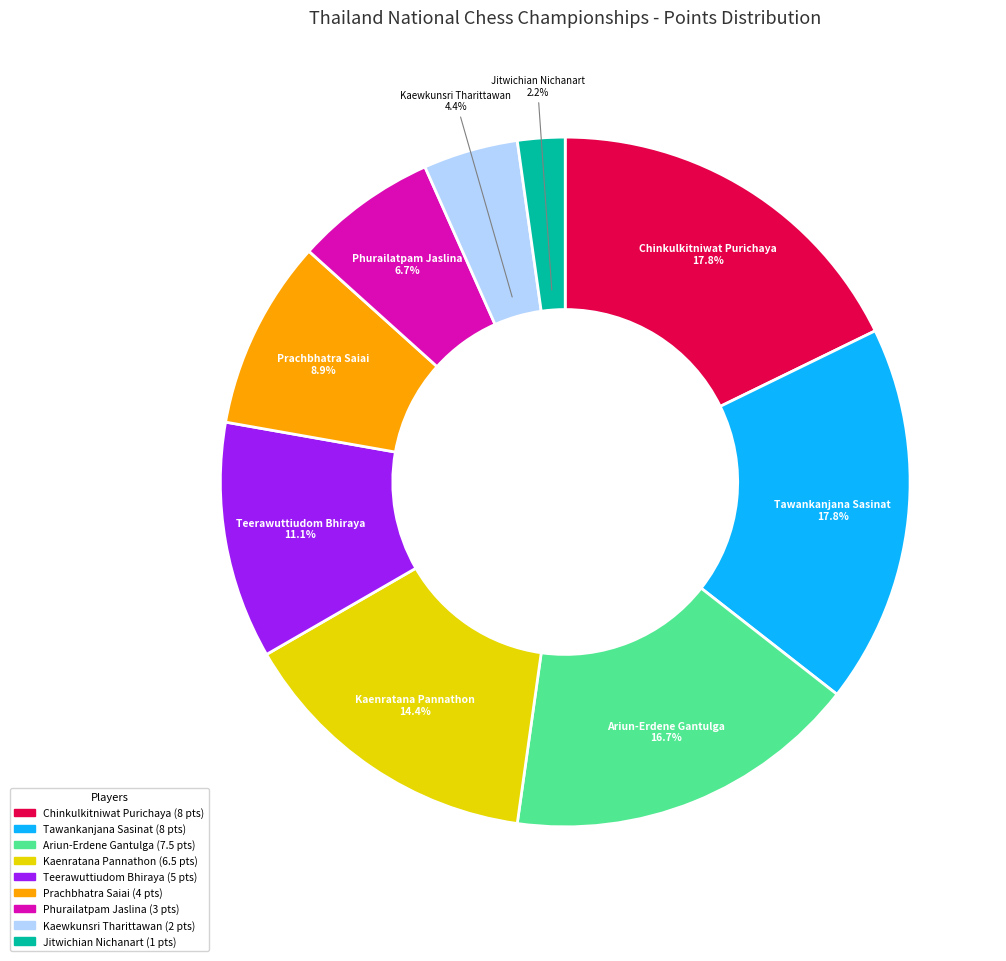

Count the number of slices in the pie.

9